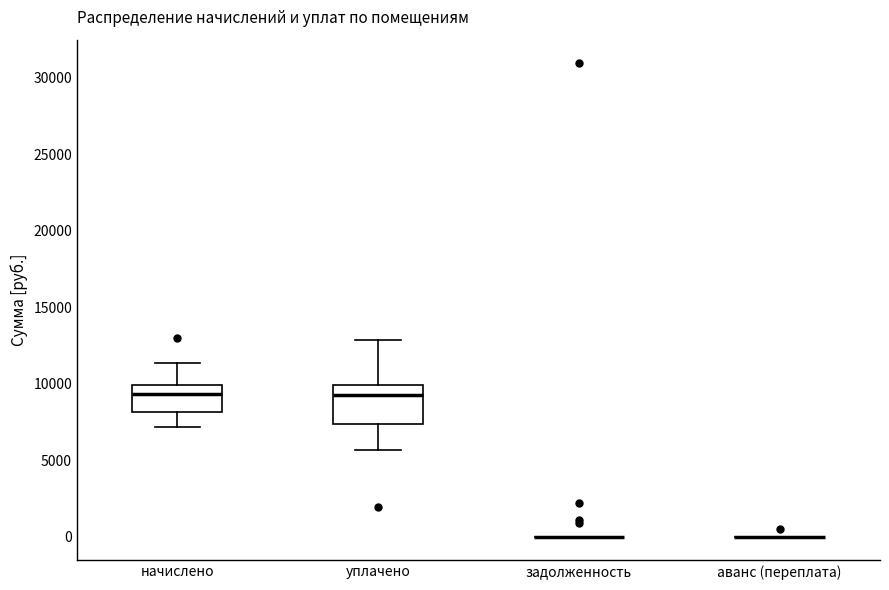

Reading left to right, transcribe this box plot: for each box, give where its median line is, the range the box spans, and where its two whiskers end, as read against the y-axis. The values are not printed on the chart, so give them approximately, as read against the axis.

начислено: median 9500, box 8000 to 10000, whiskers 7000 to 11500
уплачено: median 9500, box 7500 to 10000, whiskers 5500 to 13000
задолженность: box collapsed to a line at 0, whiskers 0 to 0
аванс (переплата): box collapsed to a line at 0, whiskers 0 to 0